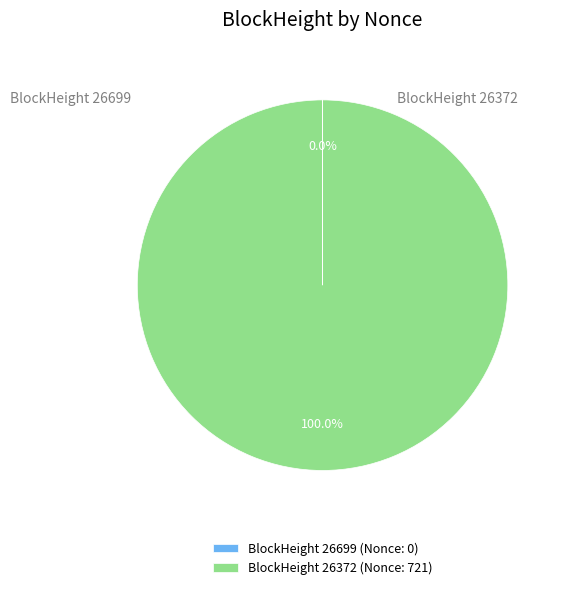

What is the largest slice in the pie chart?

BlockHeight 26372 (Nonce: 721)